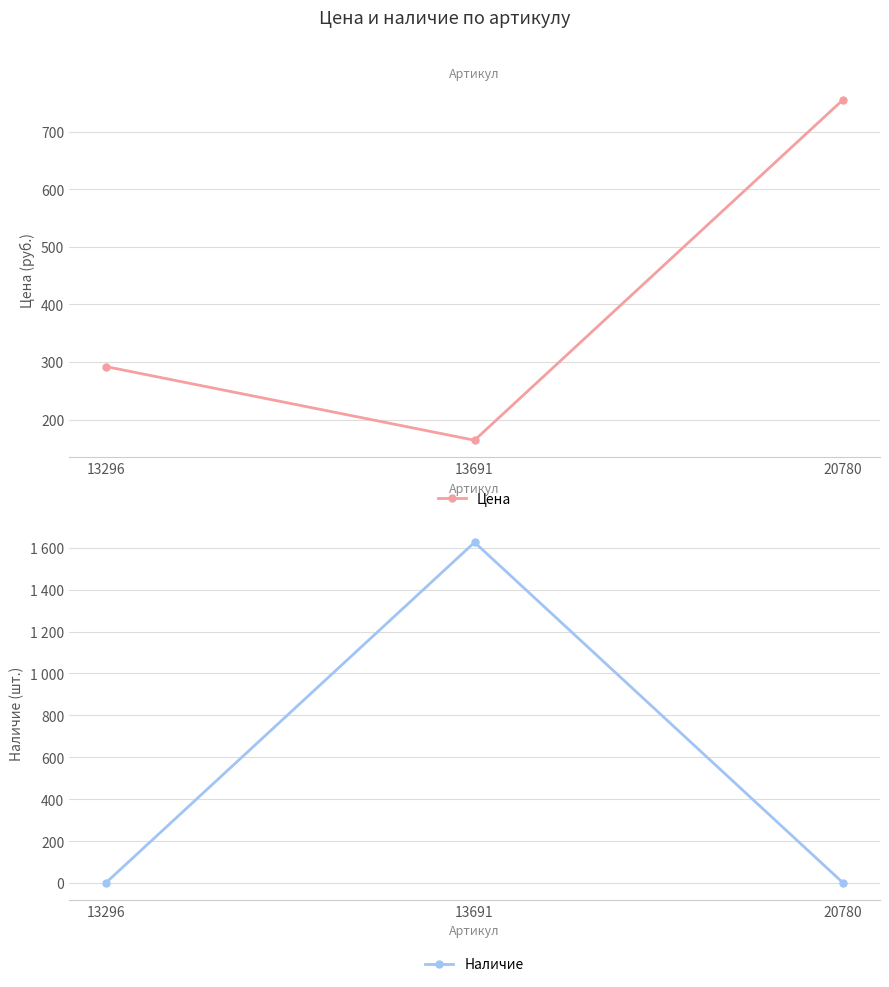

What is the difference between the maximum and second lowest values in the Цена series?

464